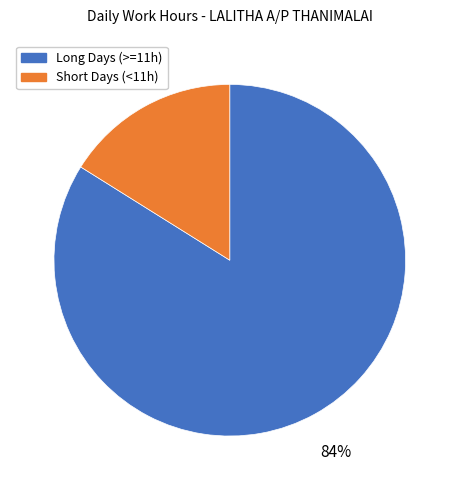

Count the number of slices in the pie.

2